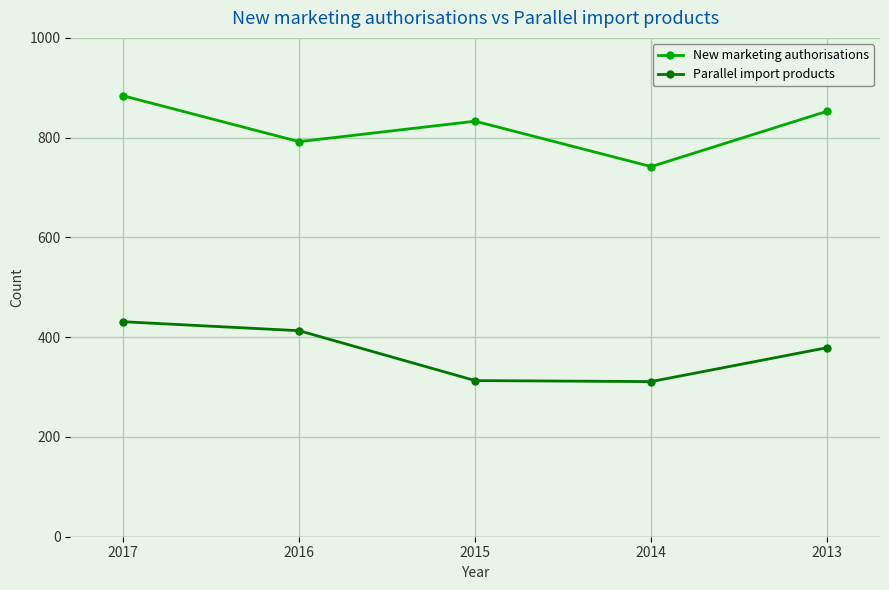

Between 2014 and 2013, which series saw the biggest shift?

New marketing authorisations